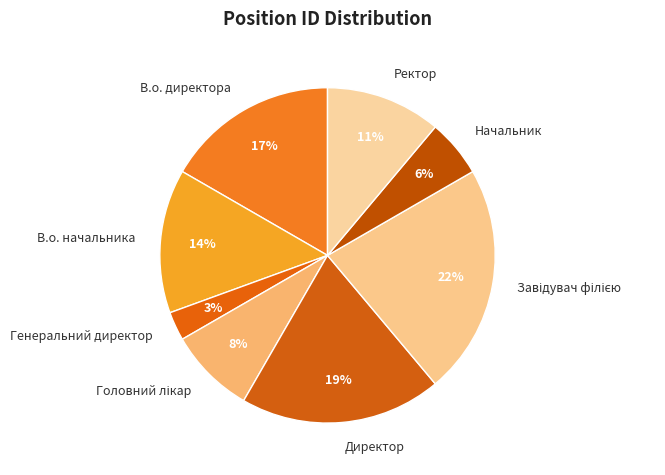

What percentage is the Начальник slice, to the nearest percent?

6%